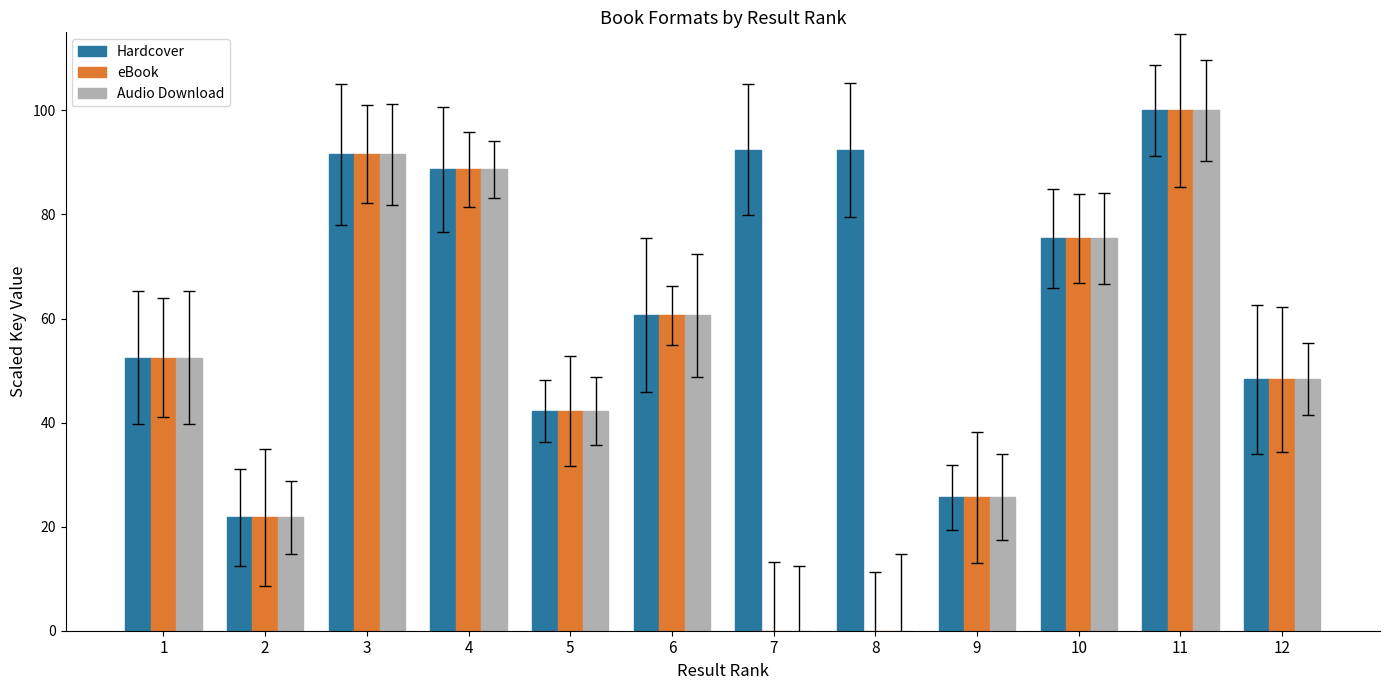

At which category is the sum across all series the highest?

11